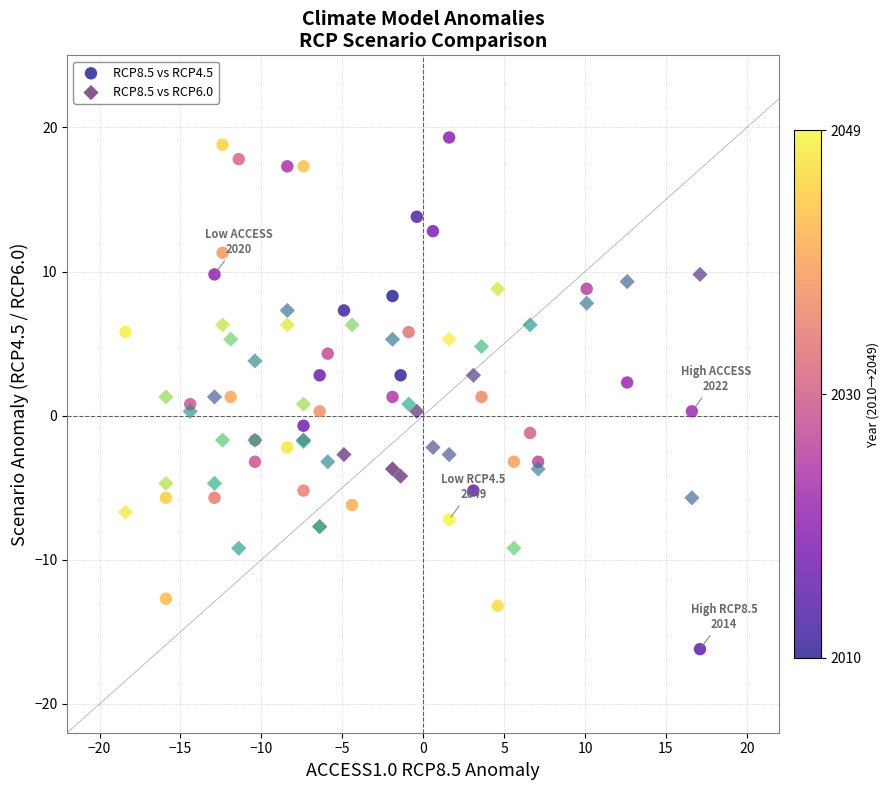

What are all the series names shown in the legend?

RCP8.5 vs RCP4.5, RCP8.5 vs RCP6.0